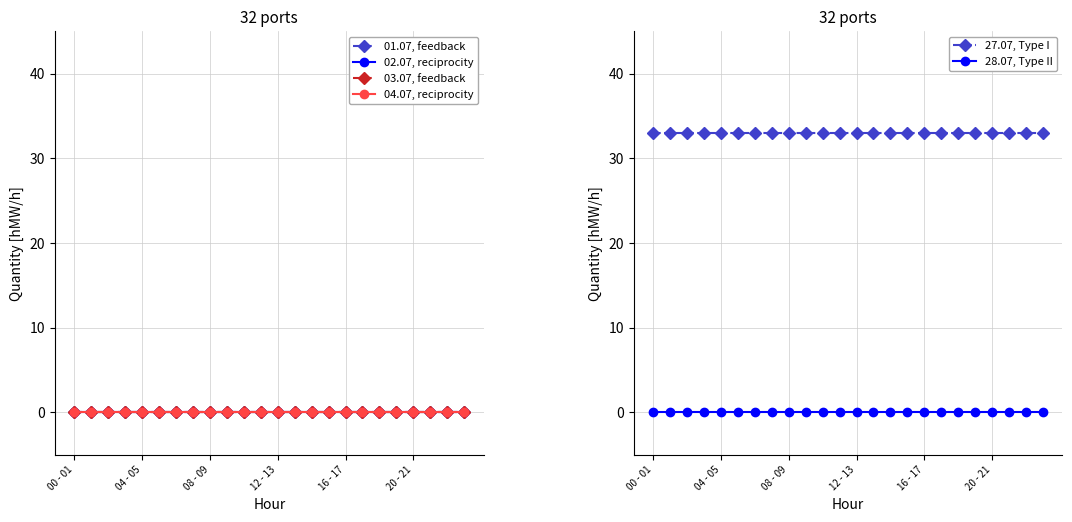

True or false: 27.07, Type I and 28.07, Type II intersect in this chart.

False